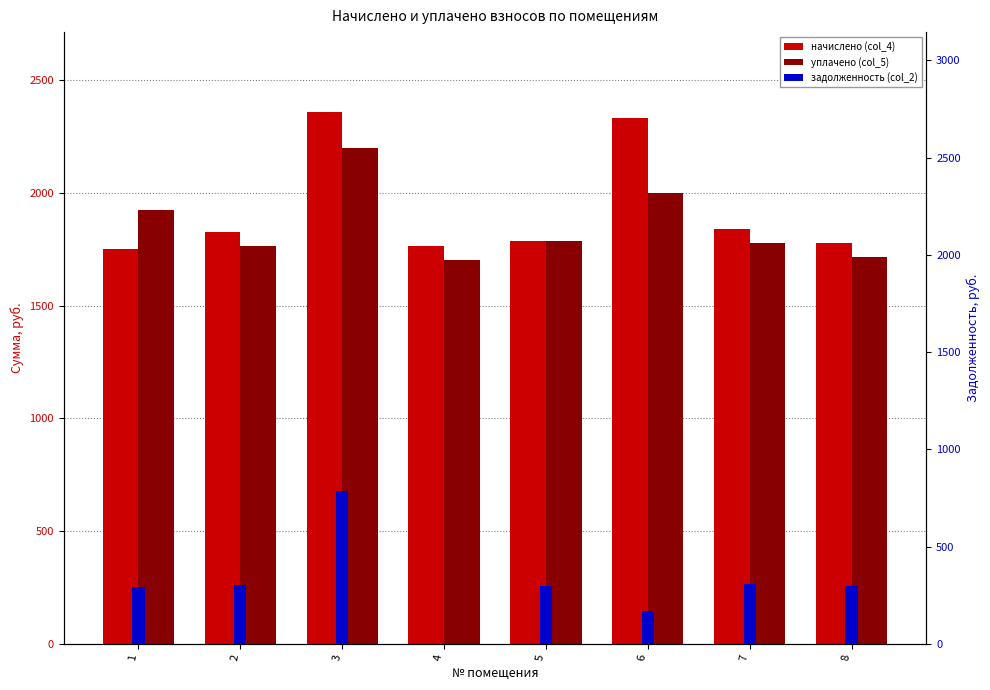

How many values in the уплачено (col_5) series are below 1784?

4